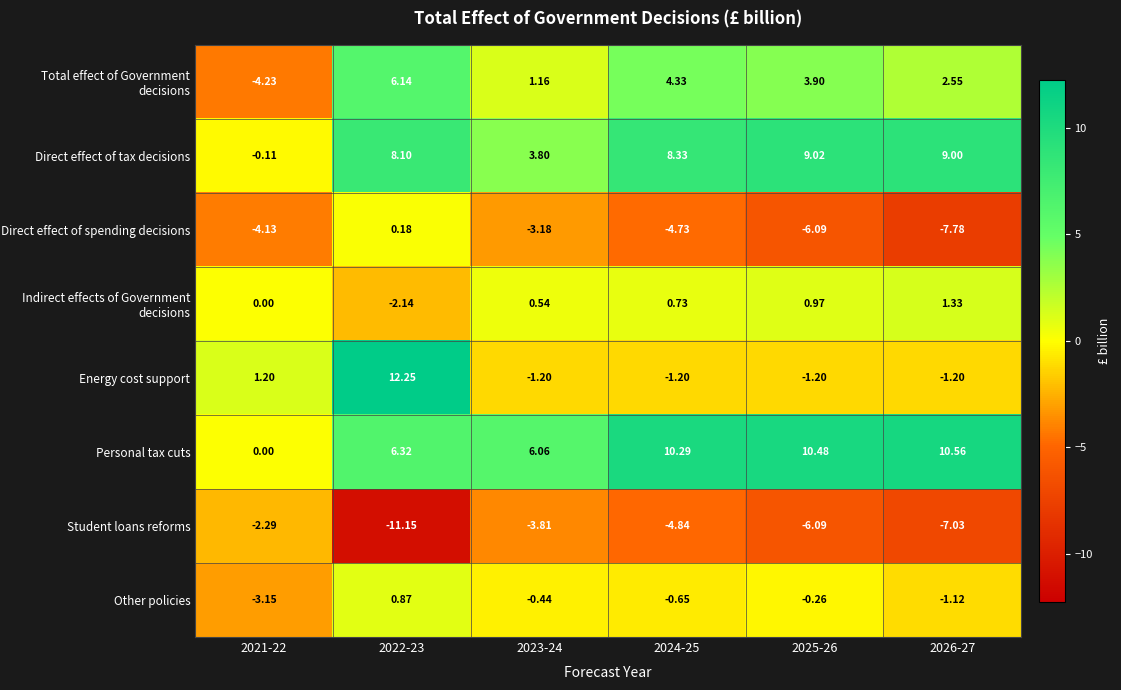

Is the value of Other policies at 2023-24 greater than the value of Student loans reforms at 2025-26?

Yes